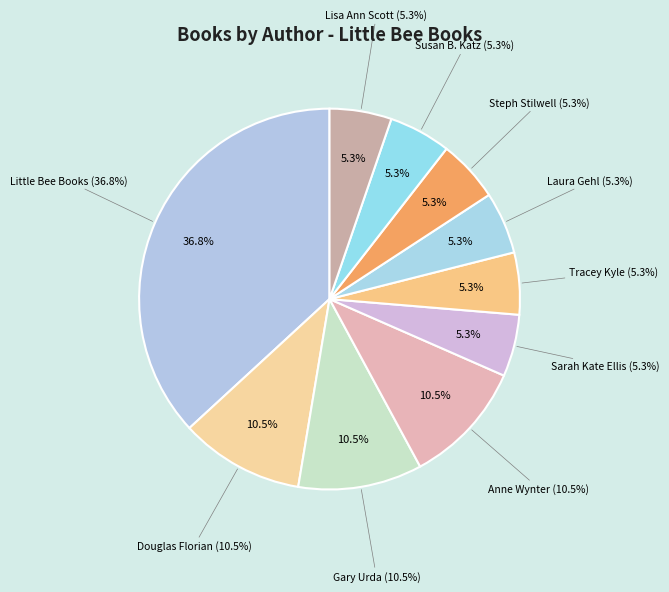

What is the change in value from Douglas Florian to Susan B. Katz?

-1